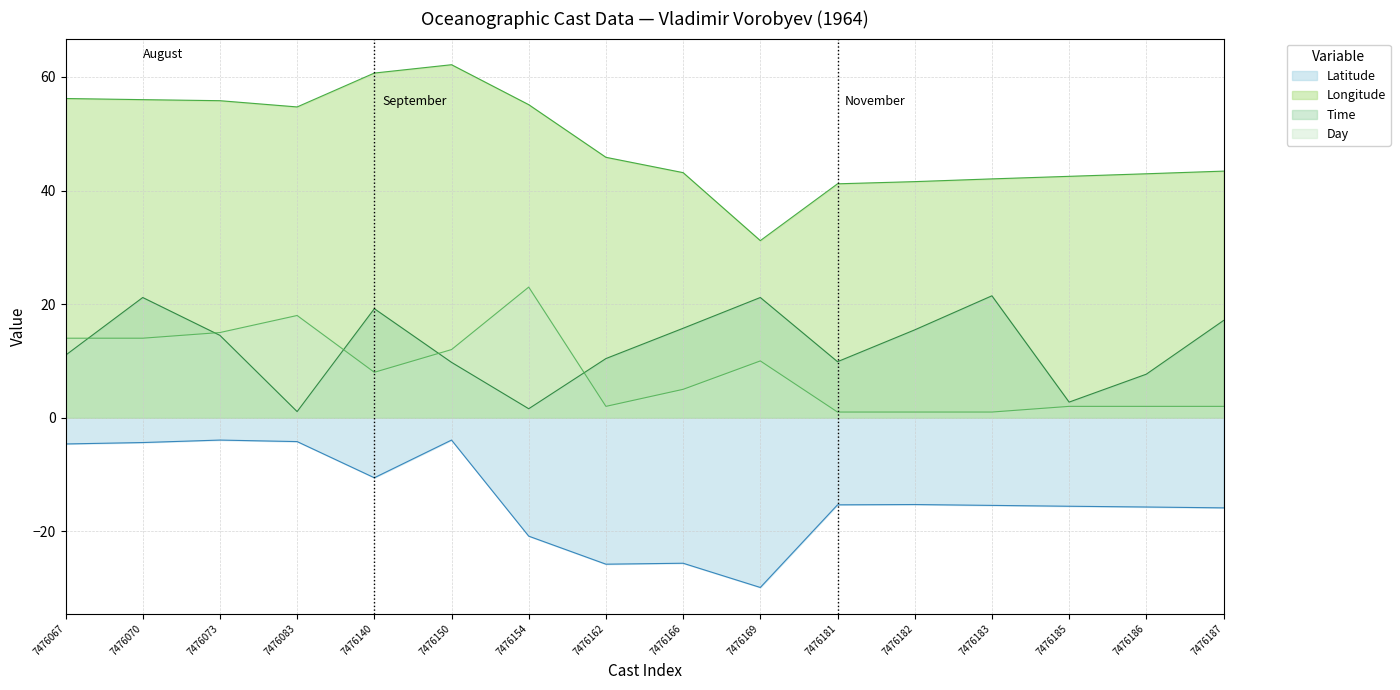

True or false: Latitude and Longitude cross at least once.

False